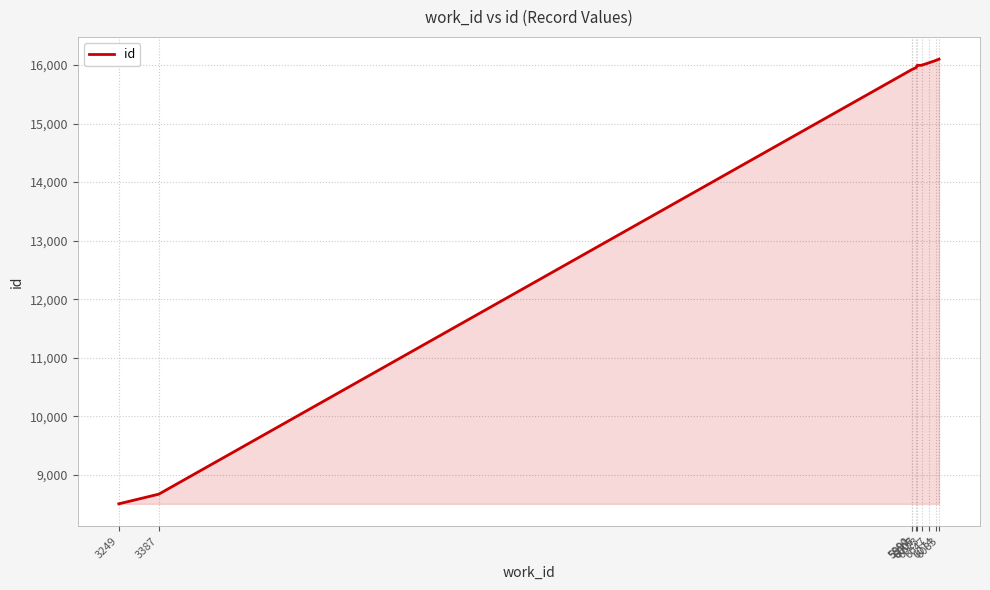

What is the smallest value displayed?

8503